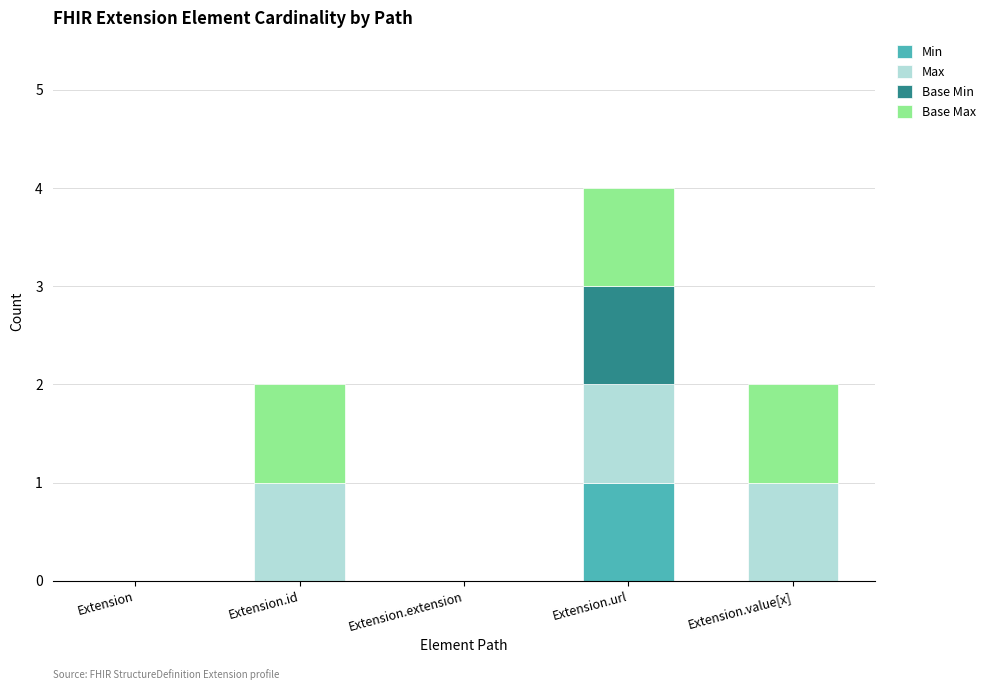

Which category has the highest value in the Min series?

Extension.url